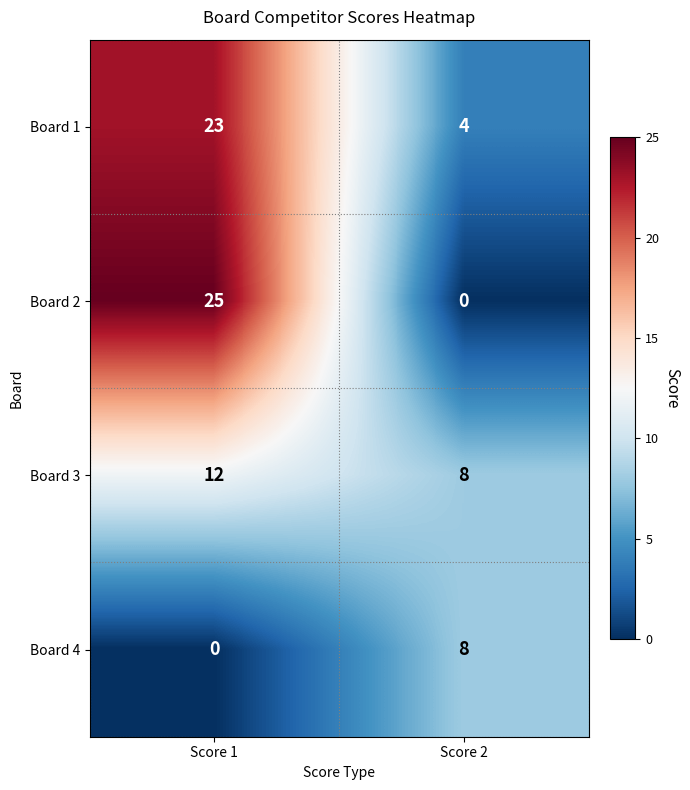

What is the difference between the maximum and minimum values in the Board 3 series?

4